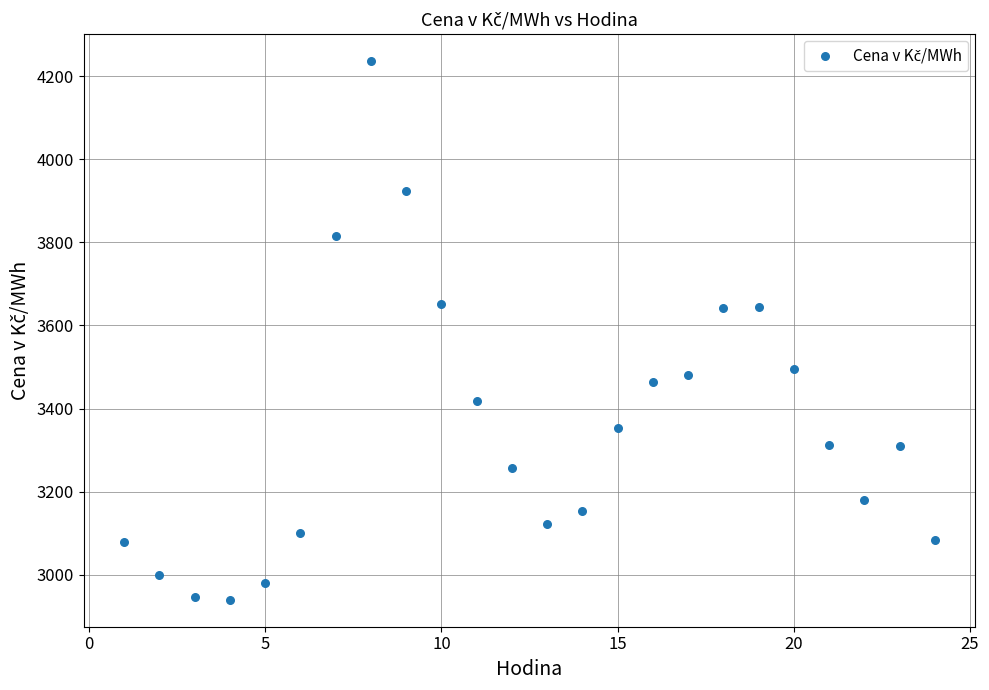

What is the range of X values (max minus min)?

23.0